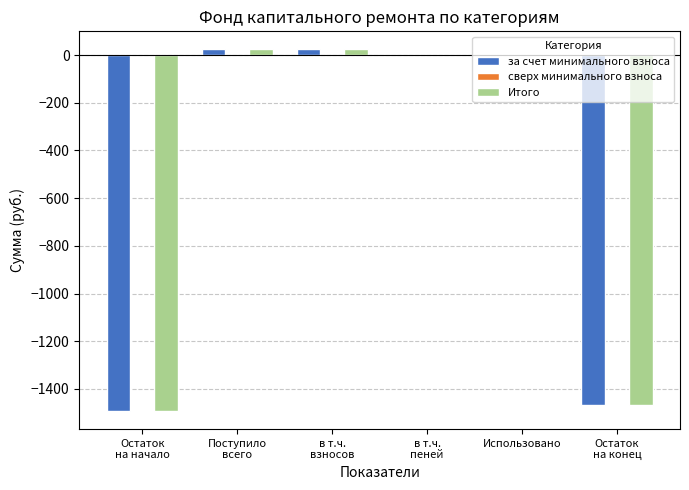

What is the sum of all за счет минимального взноса values?

-2914.4